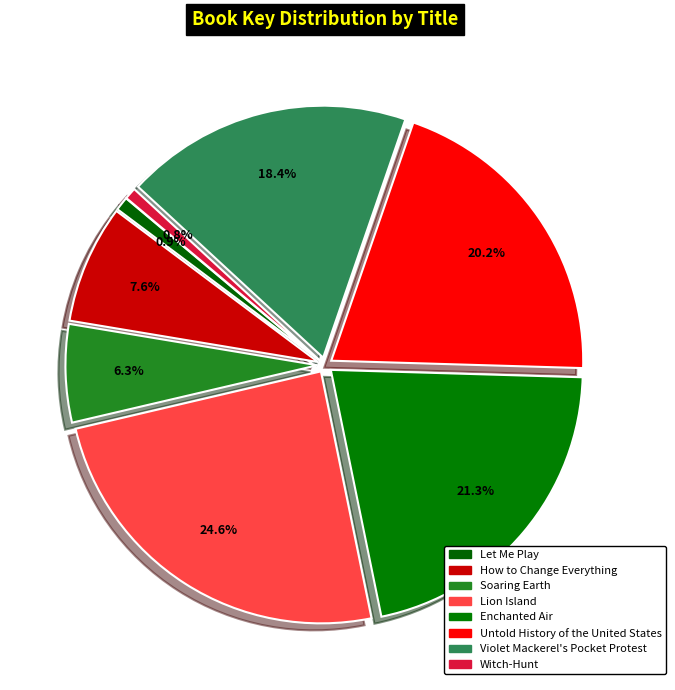

To the nearest percent, what is the difference between the largest and smallest slice percentages?

24%